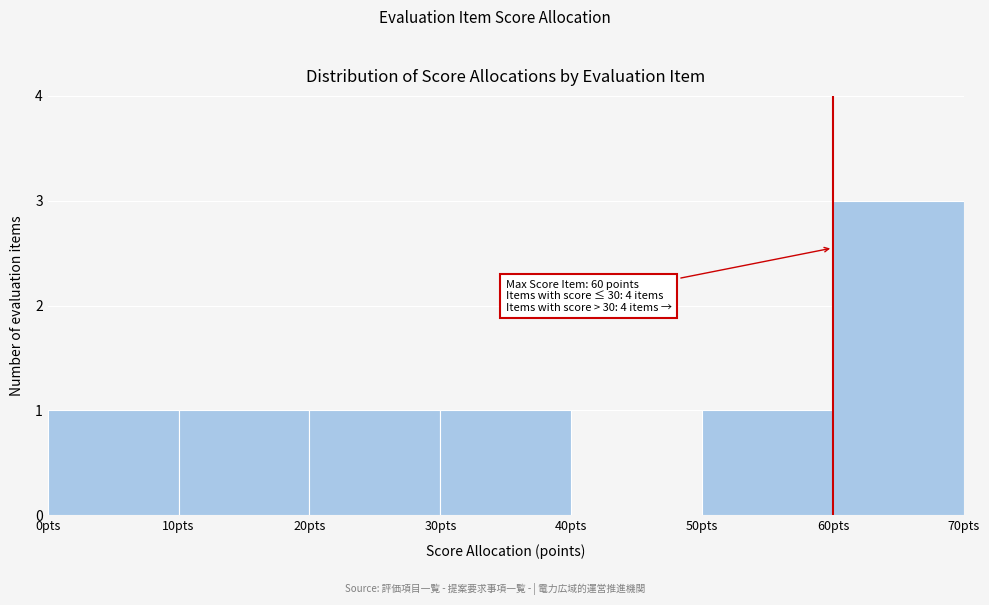

Over which range of the x-axis is the bar tallest?

60 to 70